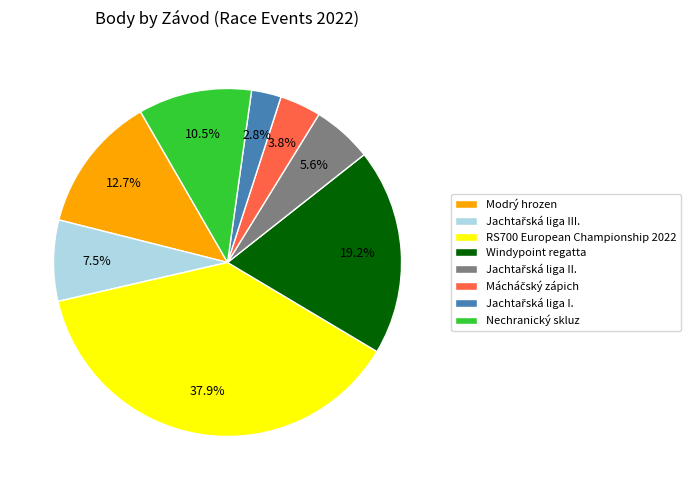

What portion of the pie excludes Nechranický skluz?

89.5%